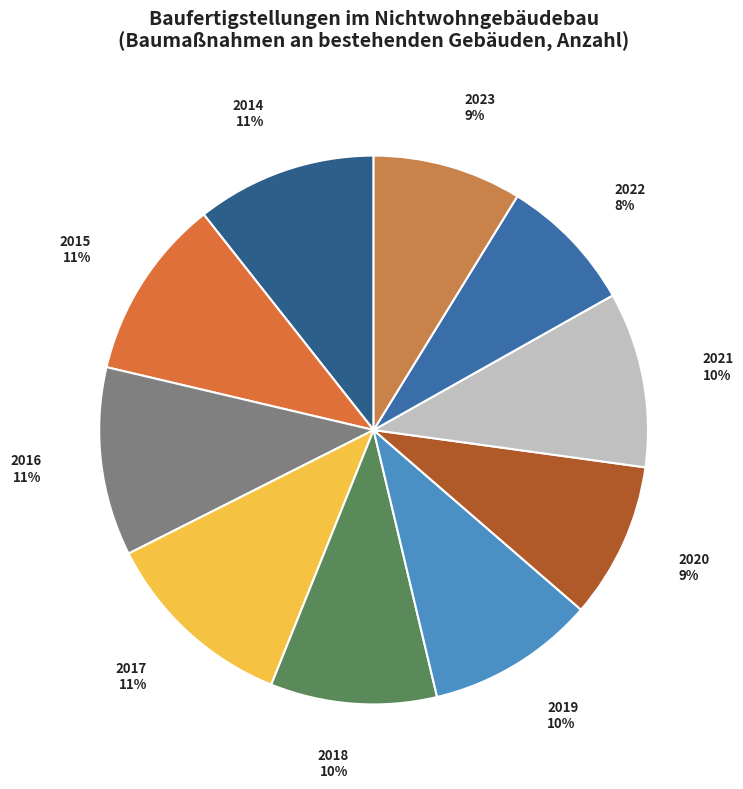

How many slices are in this pie chart?

10